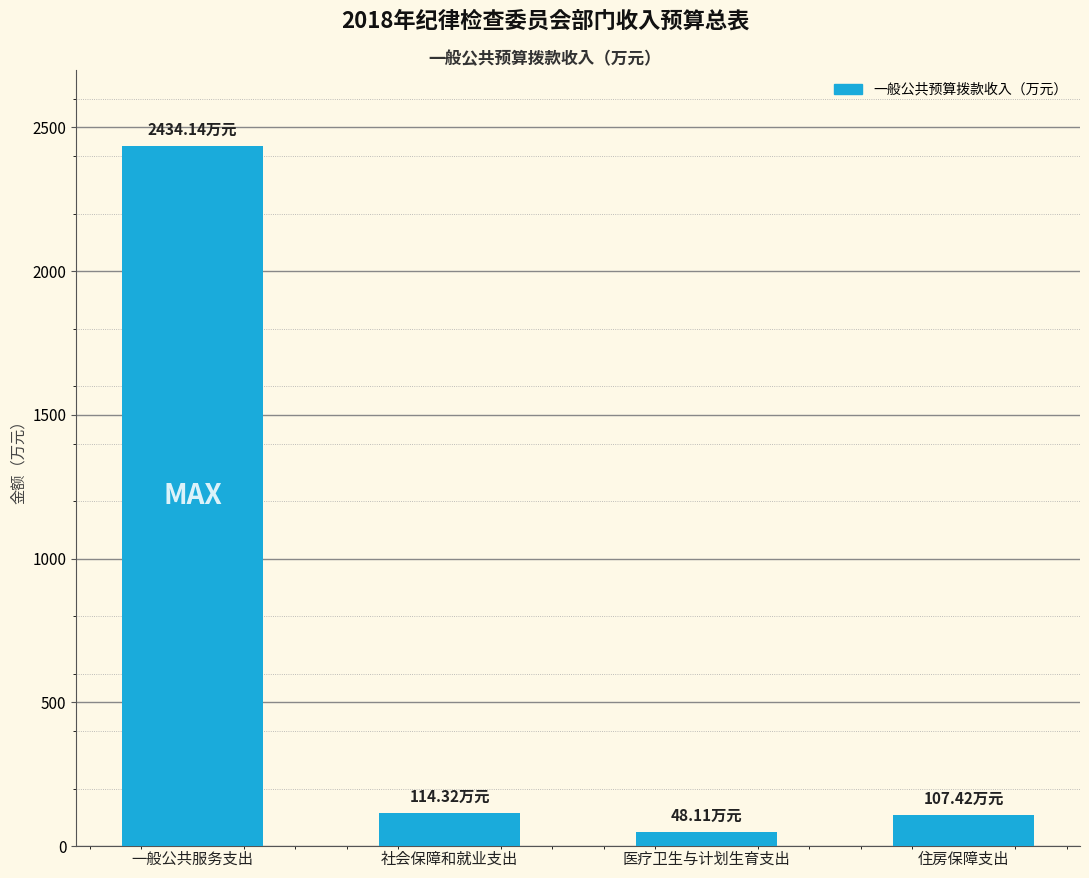

What is the difference between the maximum and minimum values?

2386.0